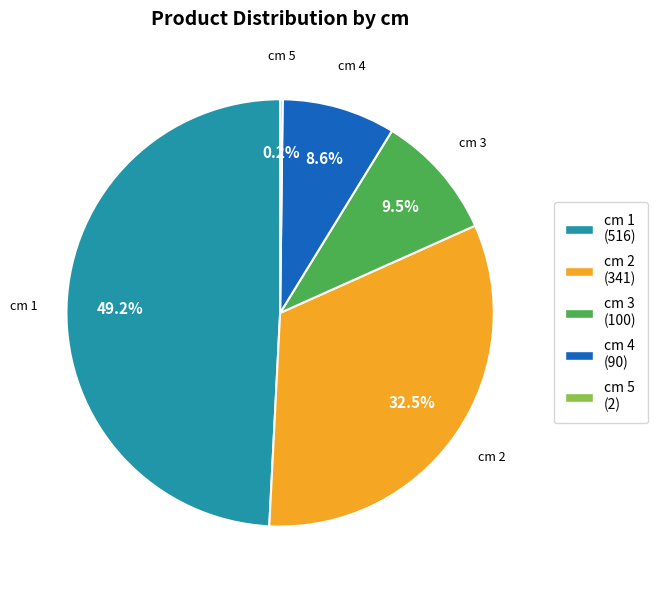

Is cm 4 (90) the majority of the pie?

No